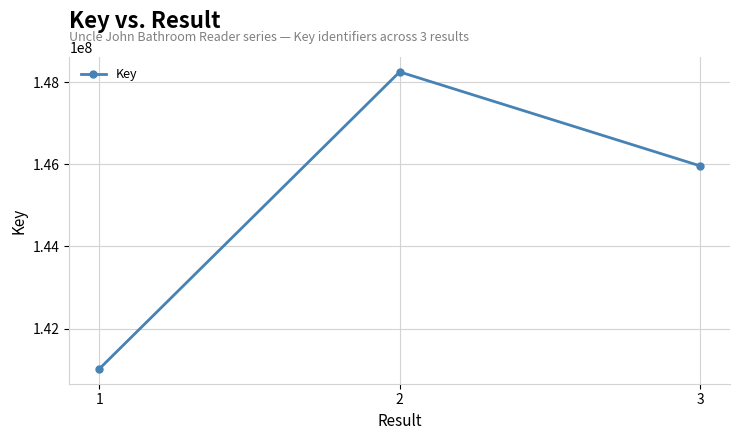

What is the approximate value at 1?

141016990